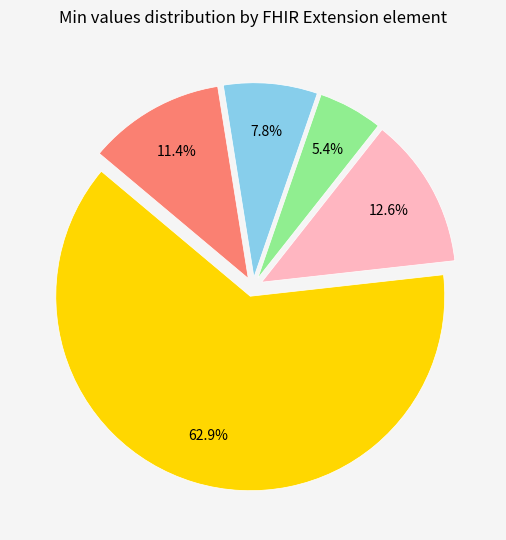

Is there a majority slice in this chart?

Yes